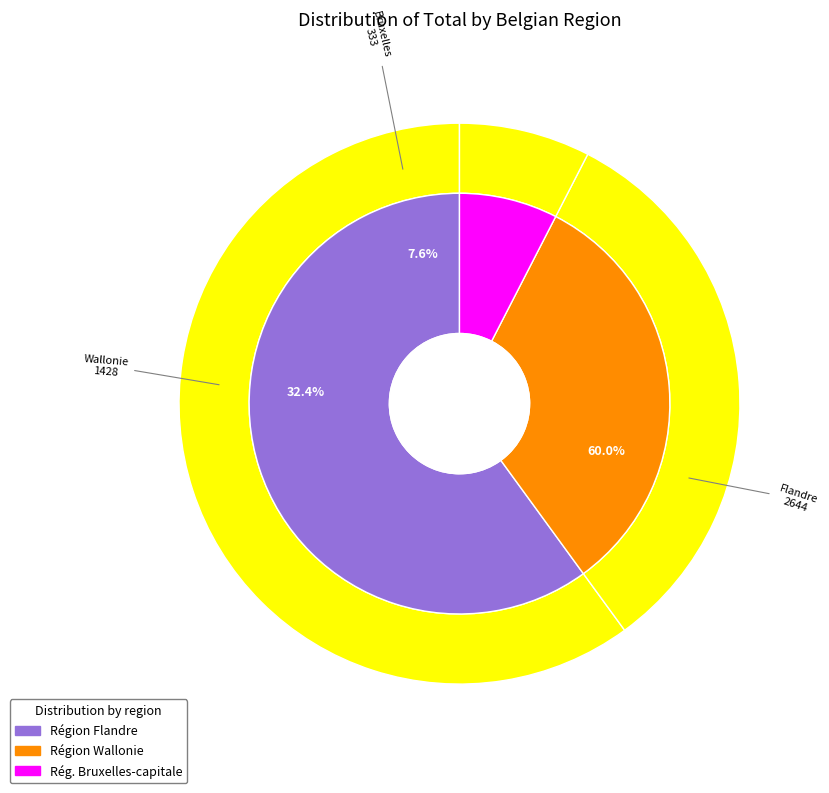

The Région Région de Bruxelles-capitale slice represents 1% of the pie. True or false?

False